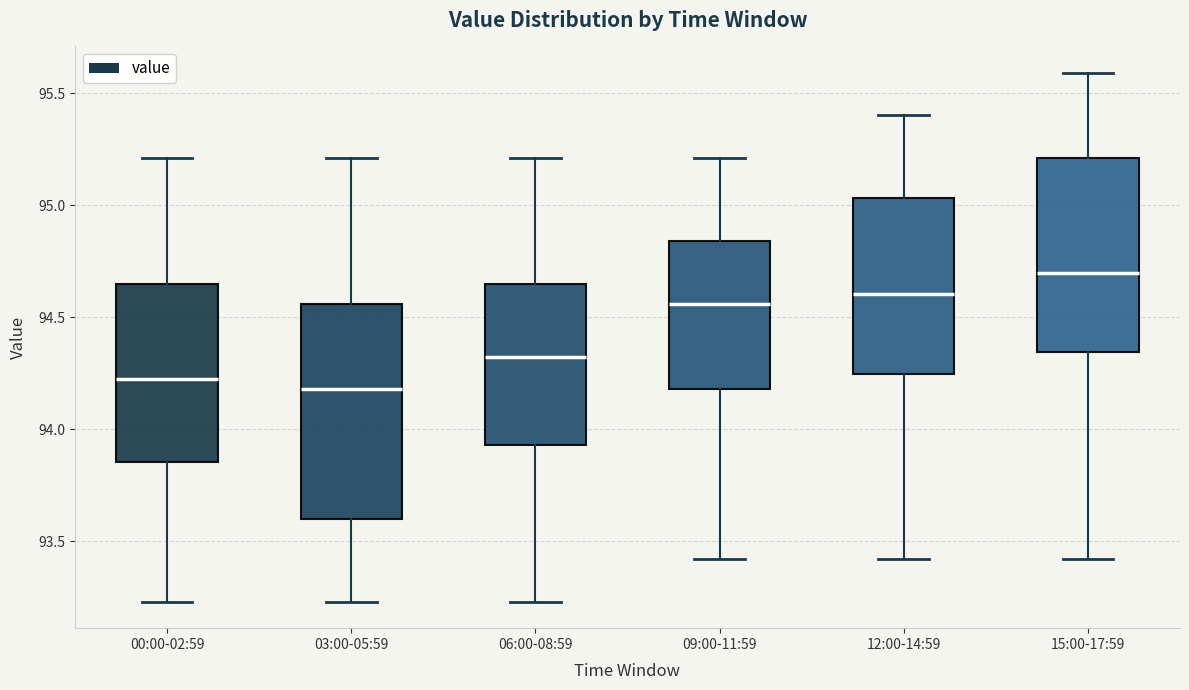

Where does the lower whisker of the box for 12:00-14:59 end on the y-axis? The values are not printed on the chart, so give them approximately, as read against the axis.

93.40